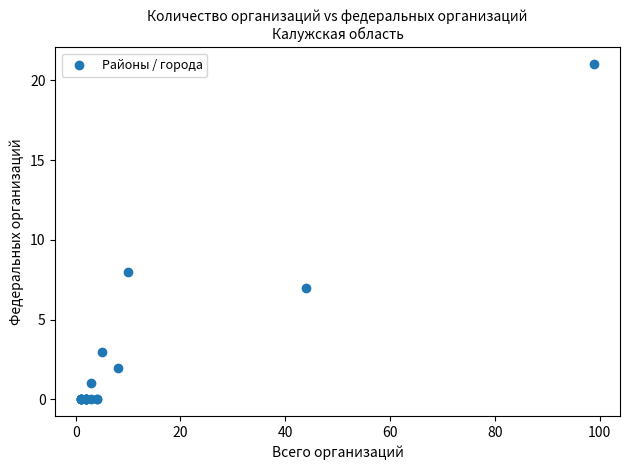

What Y value in the scatter plot is closest to 10?

8